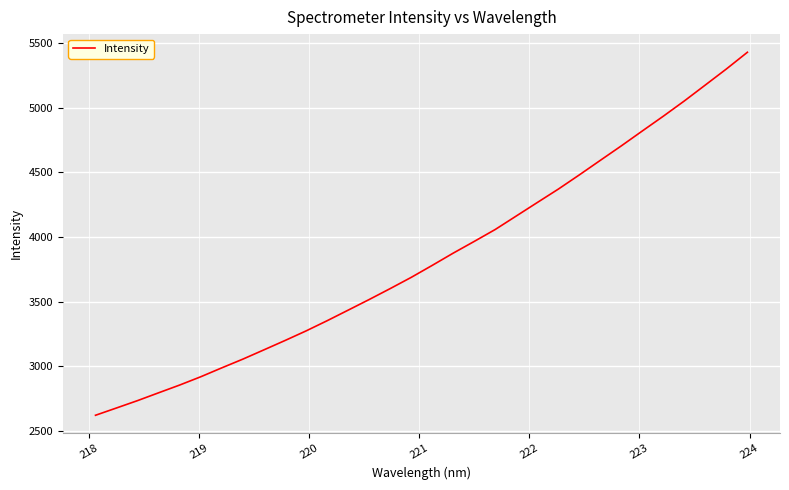

True or false: the data has more than 0 interior local peaks.

False